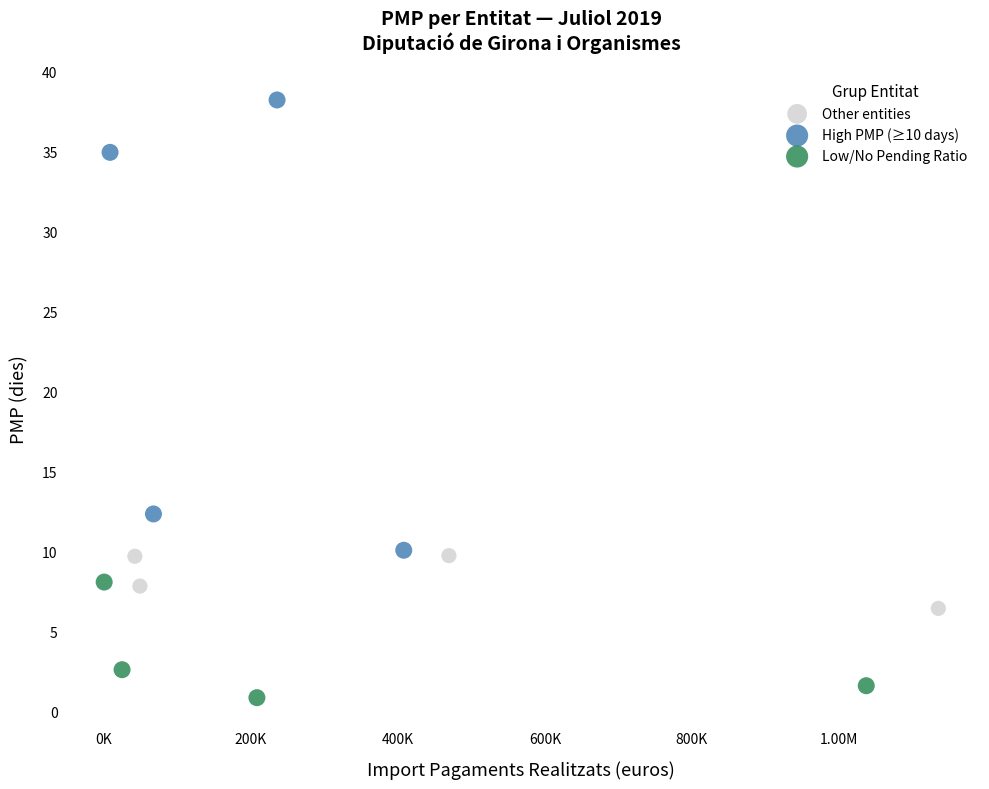

Which series reaches the maximum Y coordinate?

High PMP (≥10 days)